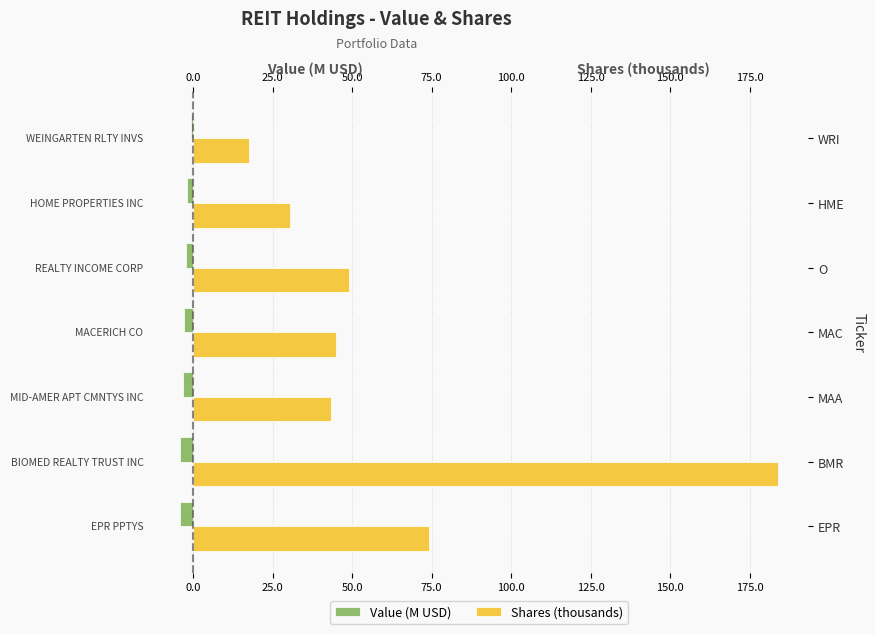

What is the difference between the highest and lowest values at 25.0?

78.2